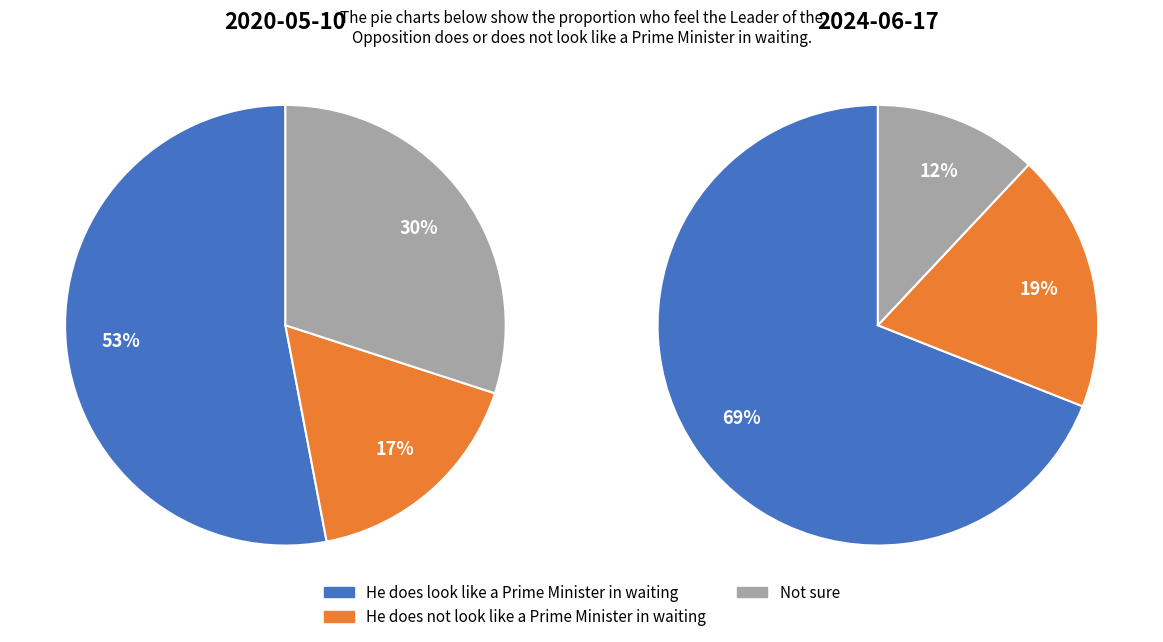

Is 2024-06-17 the majority of the pie?

Yes